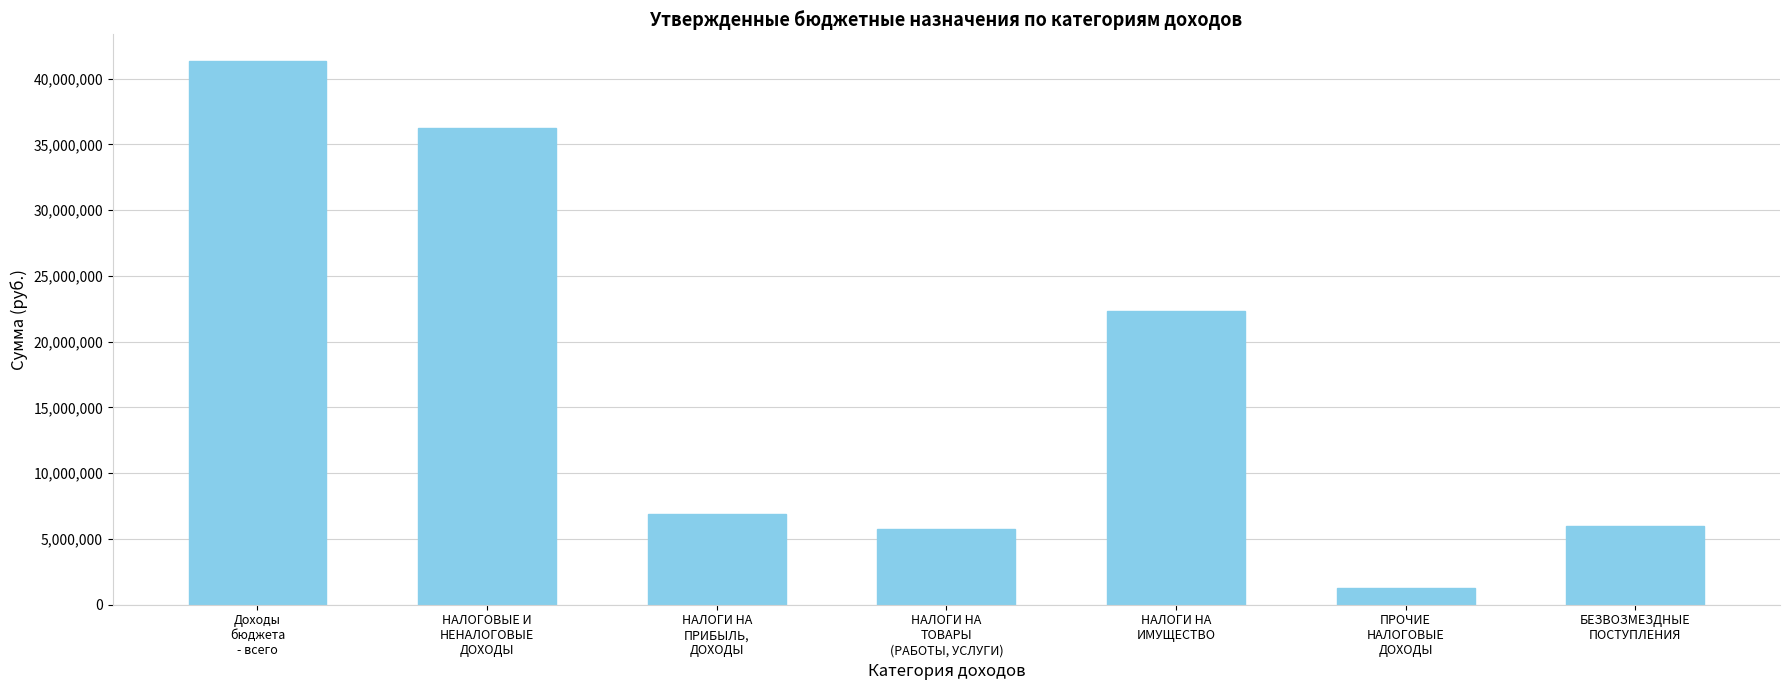

What is the difference between the maximum and minimum values?

40023220